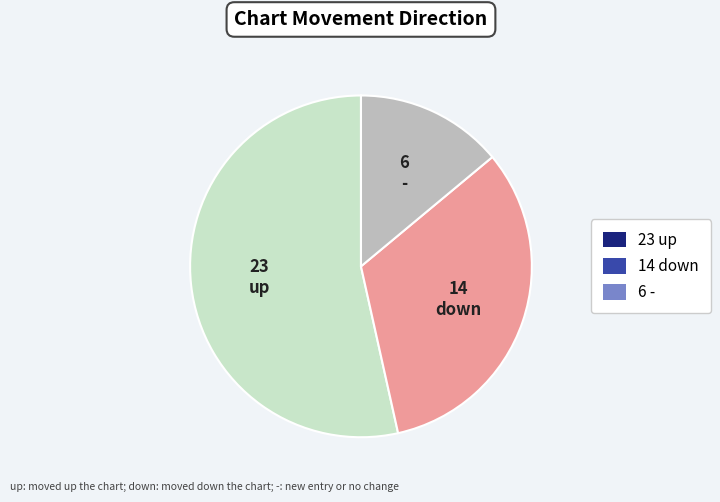

Is there any slice that represents more than half of the pie?

Yes